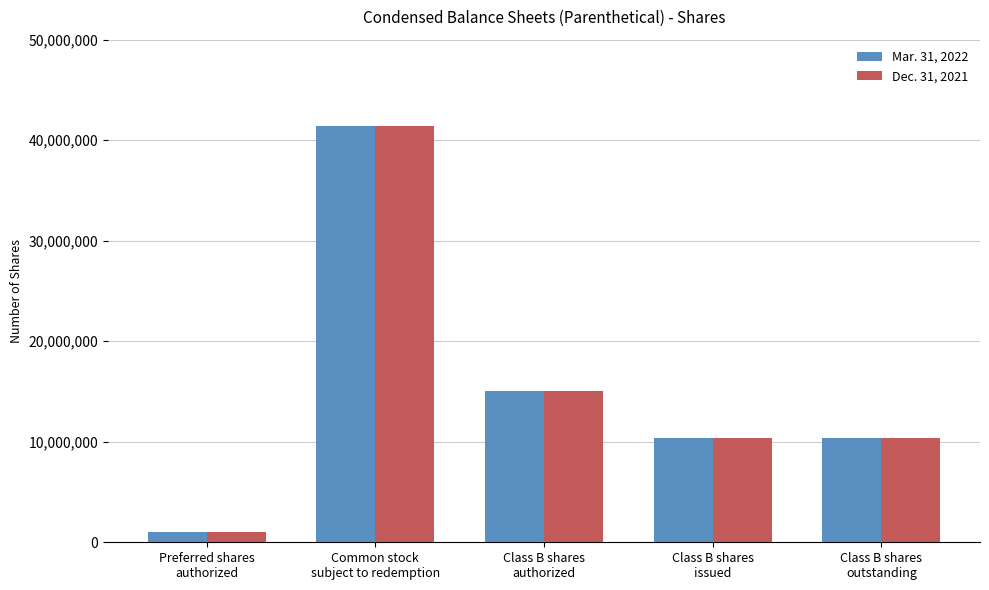

What is the highest value of the Dec. 31, 2021 series?

41400000